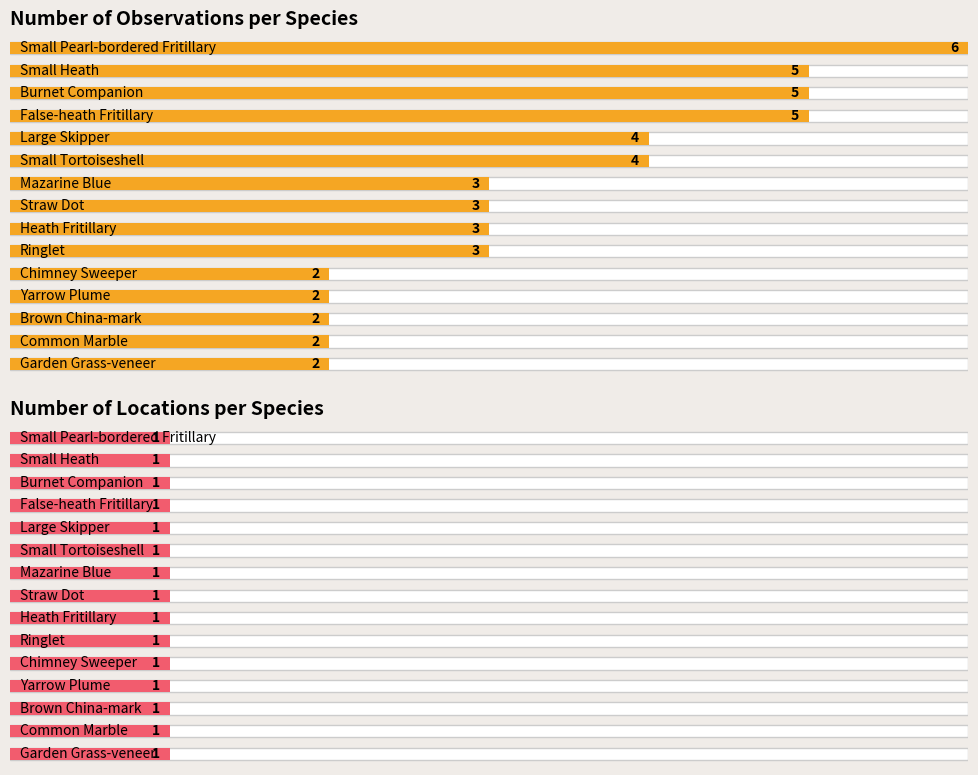

At which label is Num. loc. closest to 1?

Small Pearl-bordered Fritillary